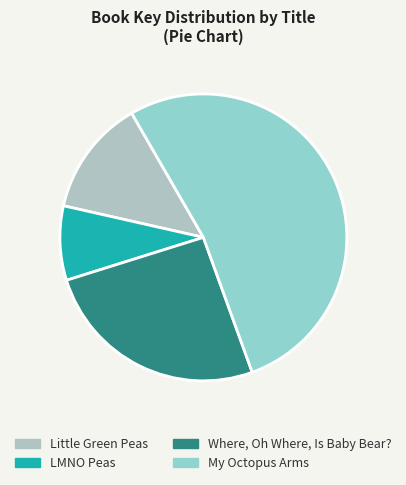

Is it true that LMNO Peas is 8% of the pie?

True